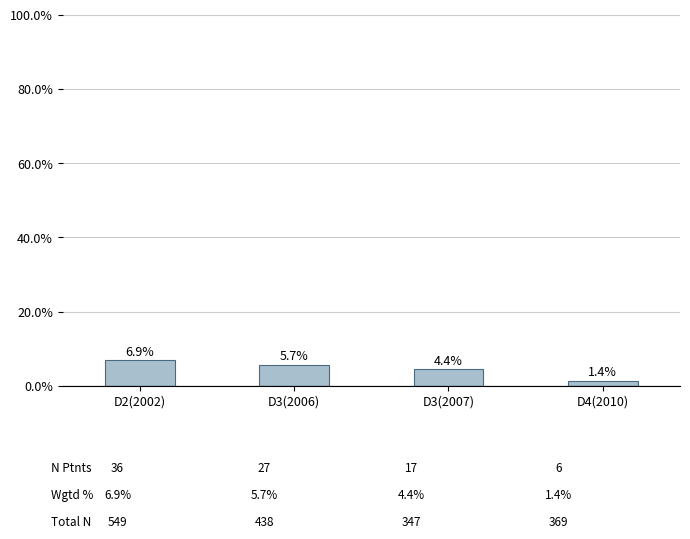

List the labels in order of value, smallest first.

D4(2010), D3(2007), D3(2006), D2(2002)